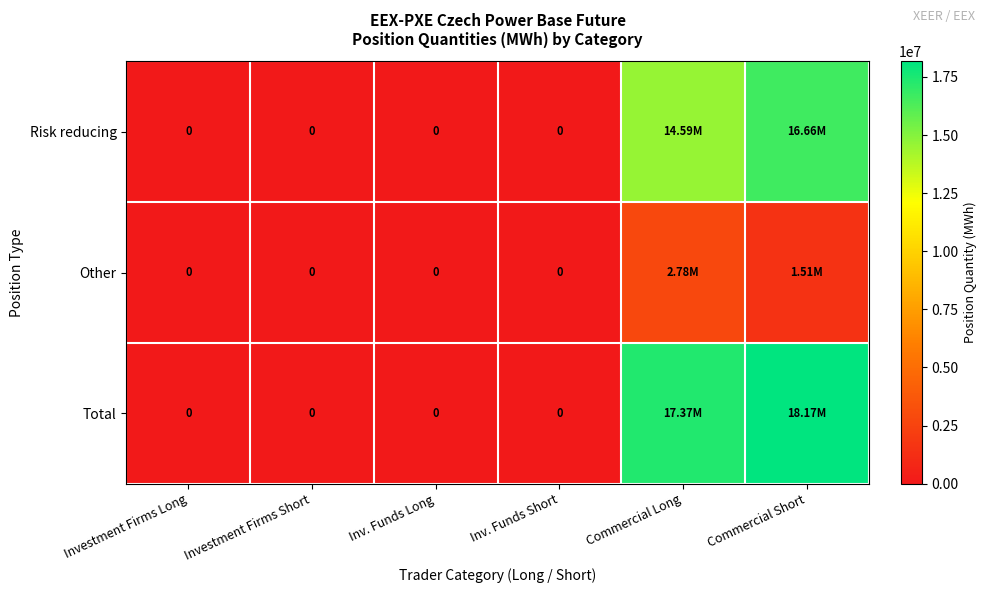

At how many categories does at least one series exceed 6130945?

2